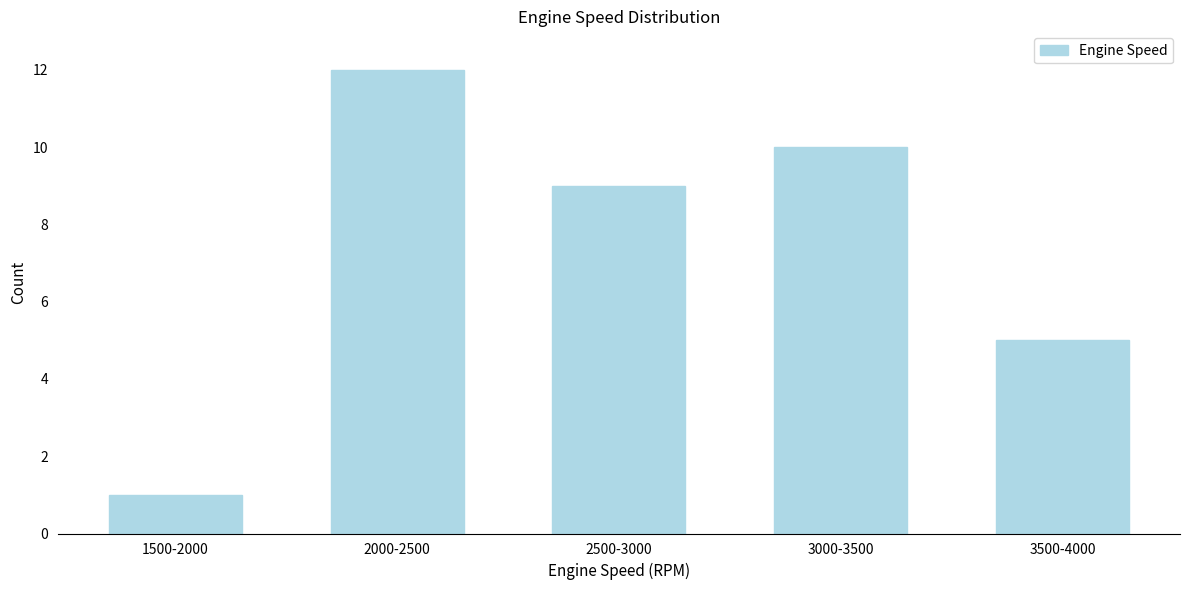

Reading left to right, extract all data points from this chart.

1	12	9	10	5